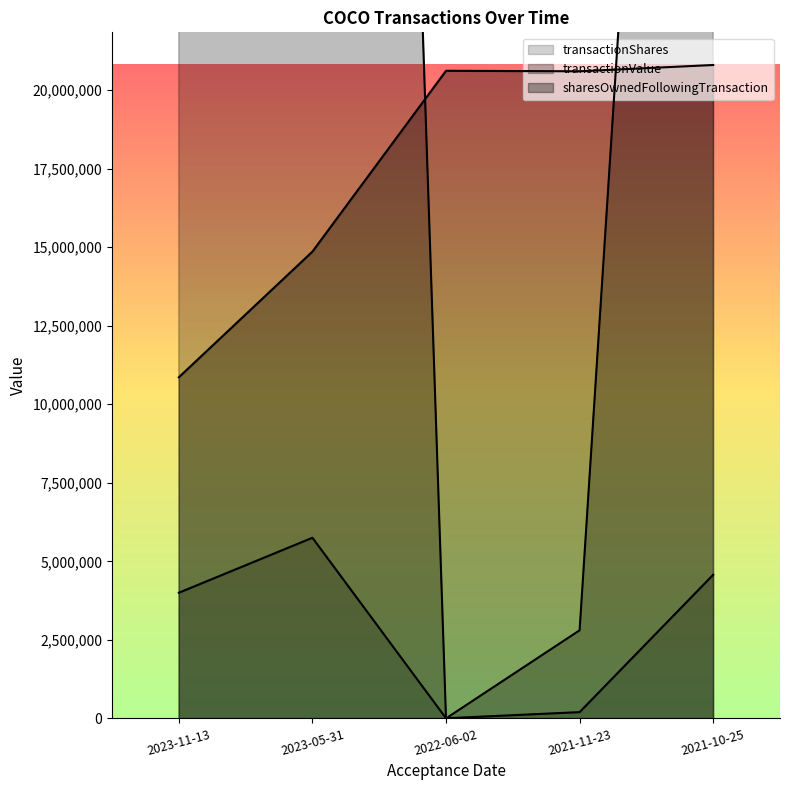

What position from the left is 2022-06-02?

3